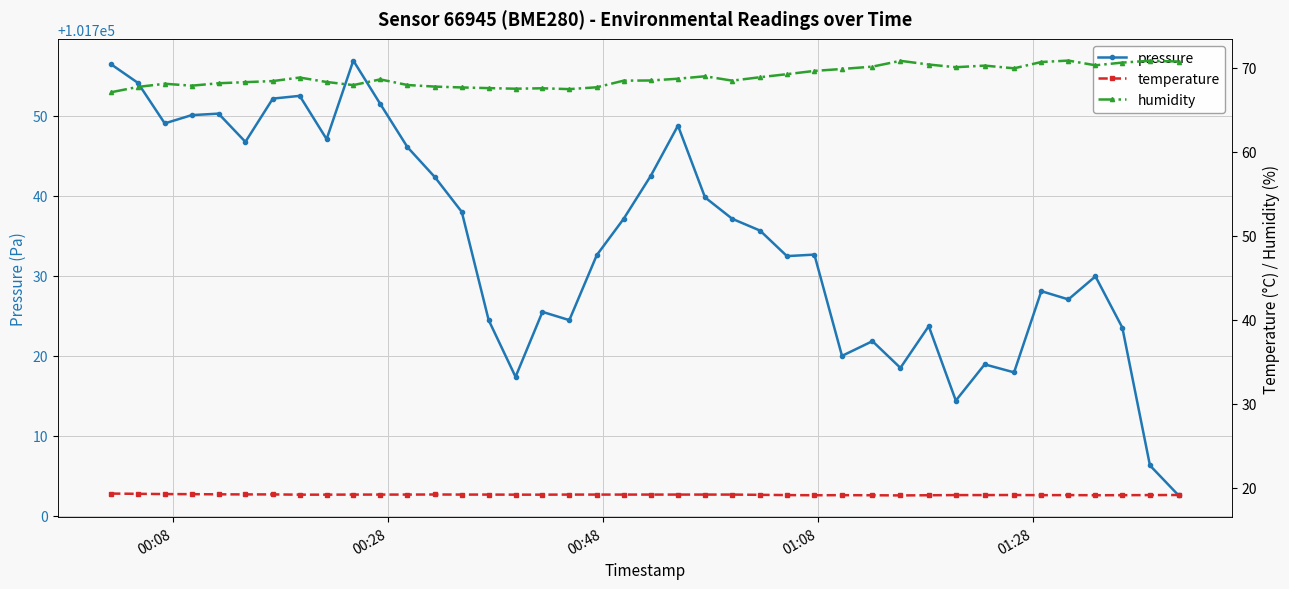

How many values in the pressure series exceed 101735?

20